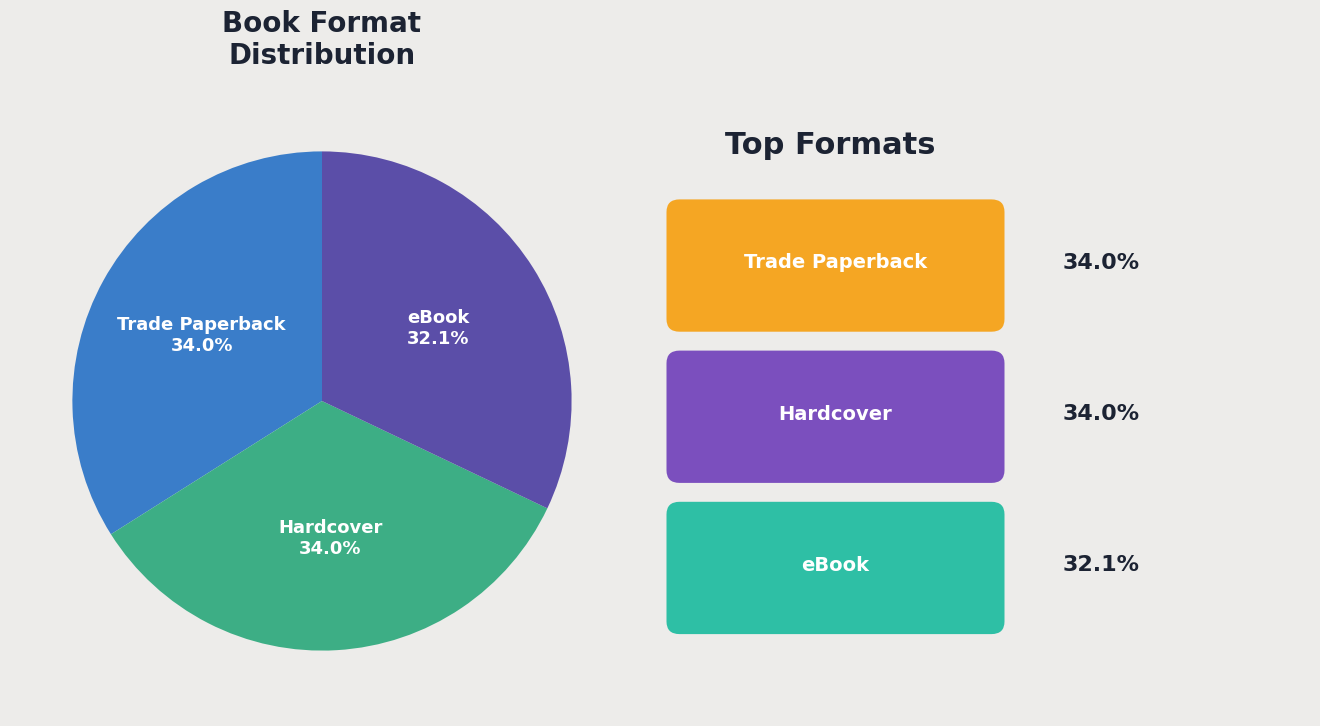

Combined, what portion of the pie is eBook and Trade Paperback?

66.0%